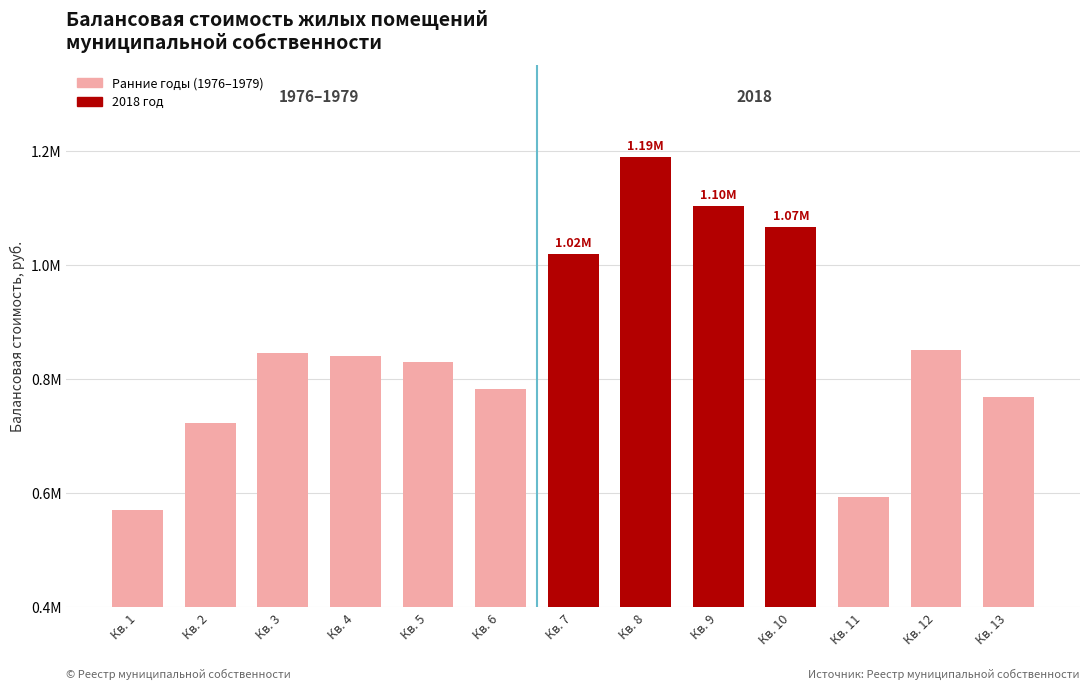

Are the bars horizontal?

No